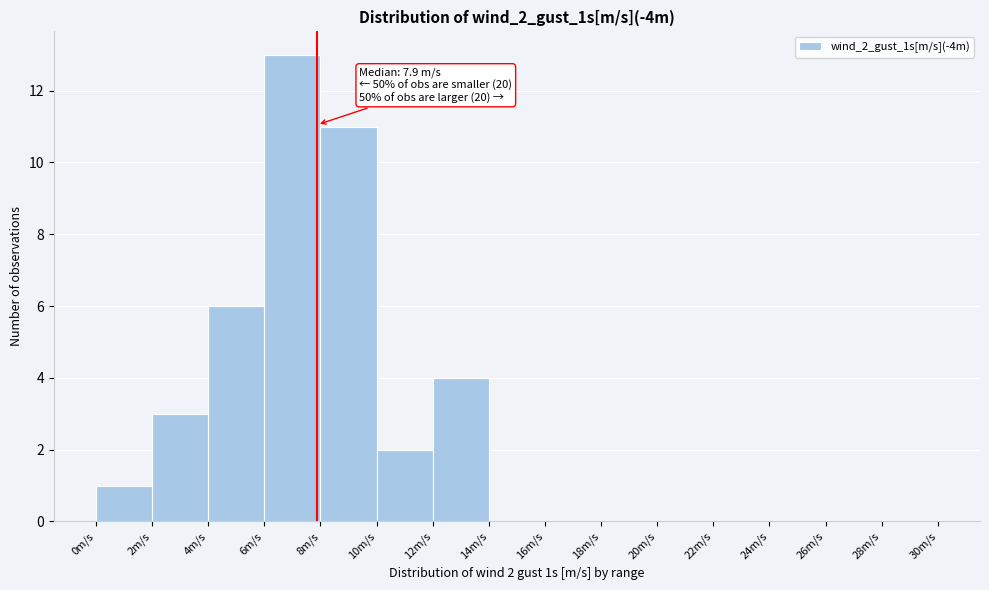

Which range on the x-axis has the tallest bar?

6 to 8